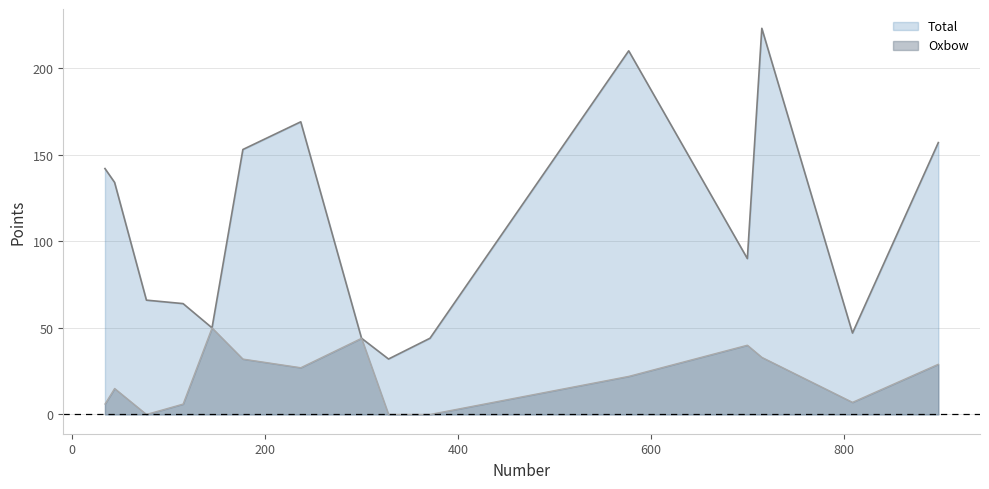

Which series has the largest range (max minus min)?

Total